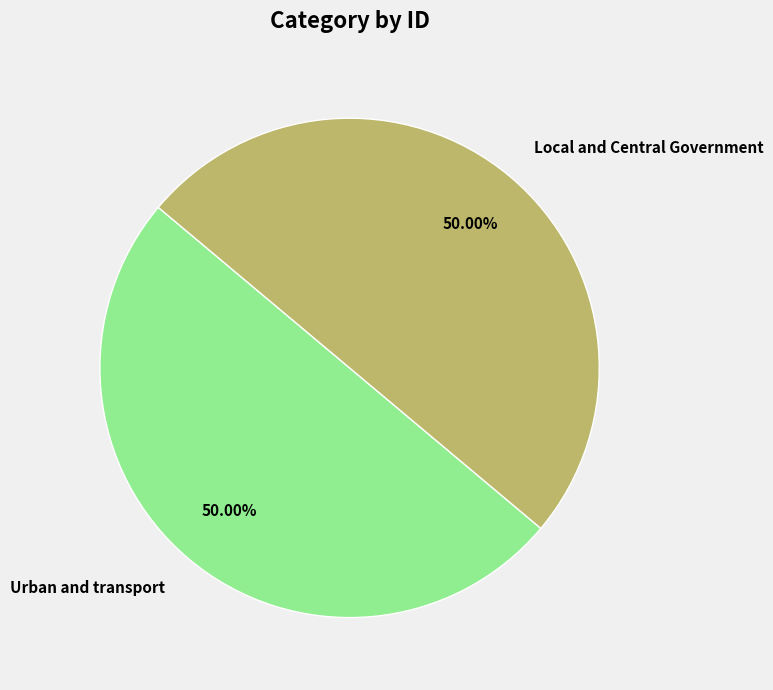

Approximately how many times larger is the value at Urban and transport compared to Local and Central Government?

1.0